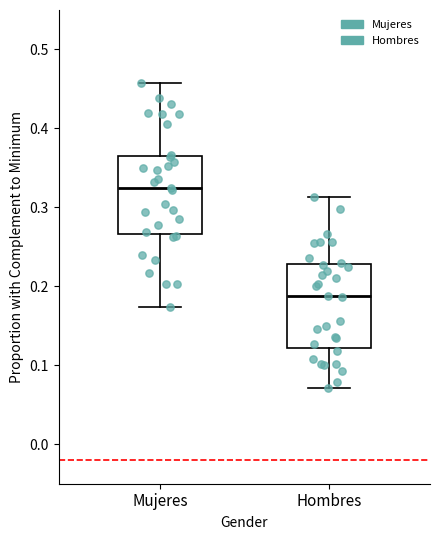

Reading left to right, transcribe this box plot: for each box, give where its median line is, the range the box spans, and where its two whiskers end, as read against the y-axis. The values are not printed on the chart, so give them approximately, as read against the axis.

Mujeres: median 0.33, box 0.27 to 0.36, whiskers 0.17 to 0.46
Hombres: median 0.19, box 0.12 to 0.23, whiskers 0.07 to 0.31